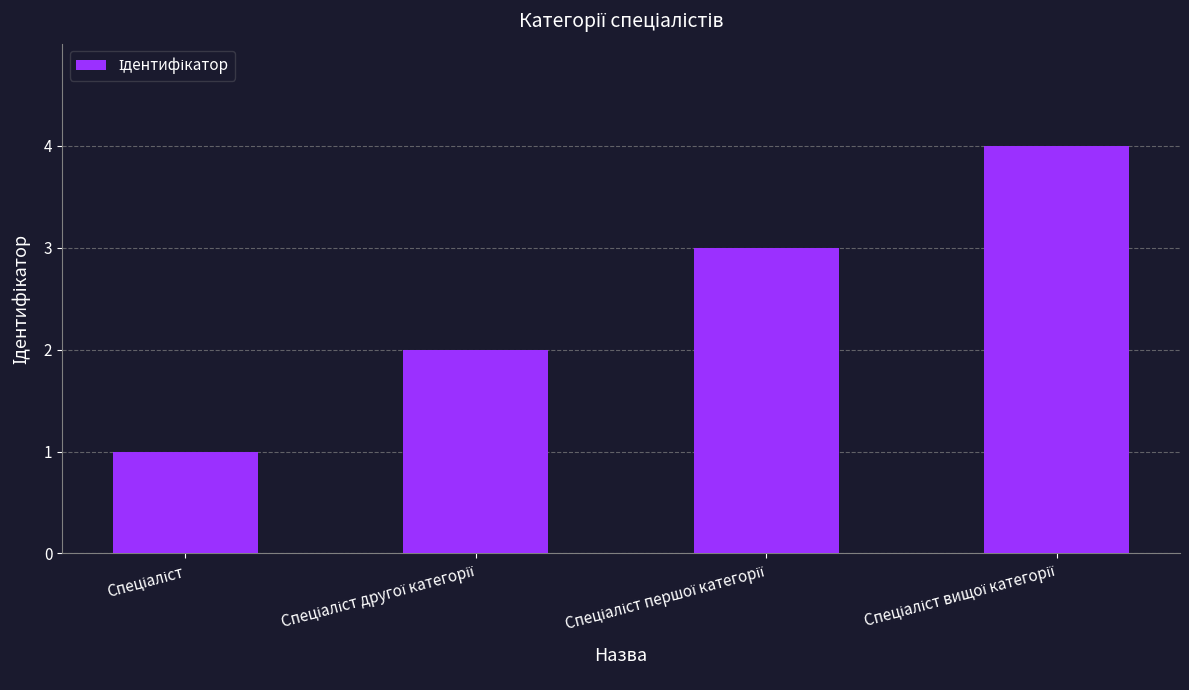

Reading left to right, extract all data points from this chart.

1	2	3	4